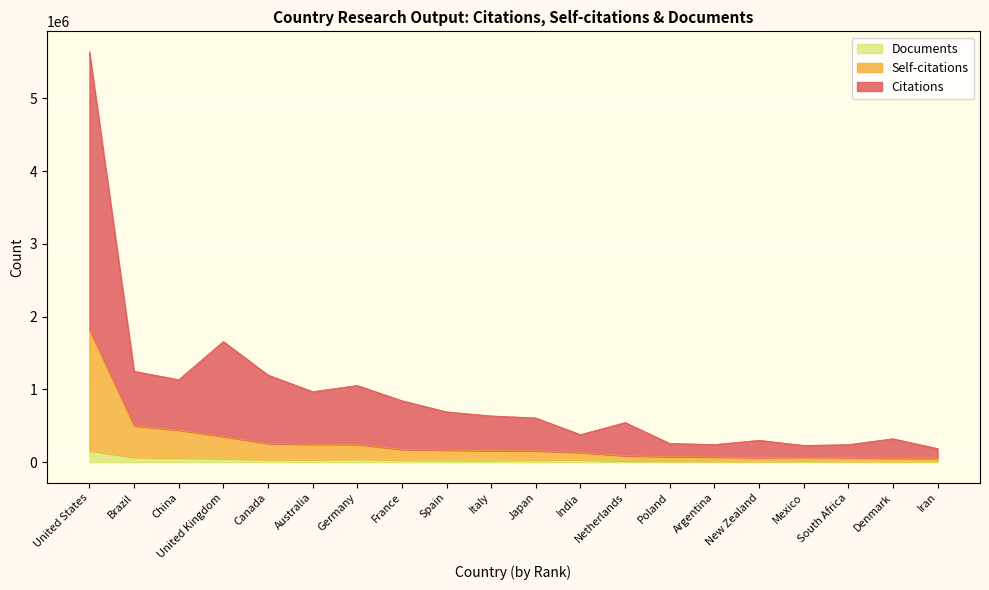

Which category has the highest value across all series?

United States